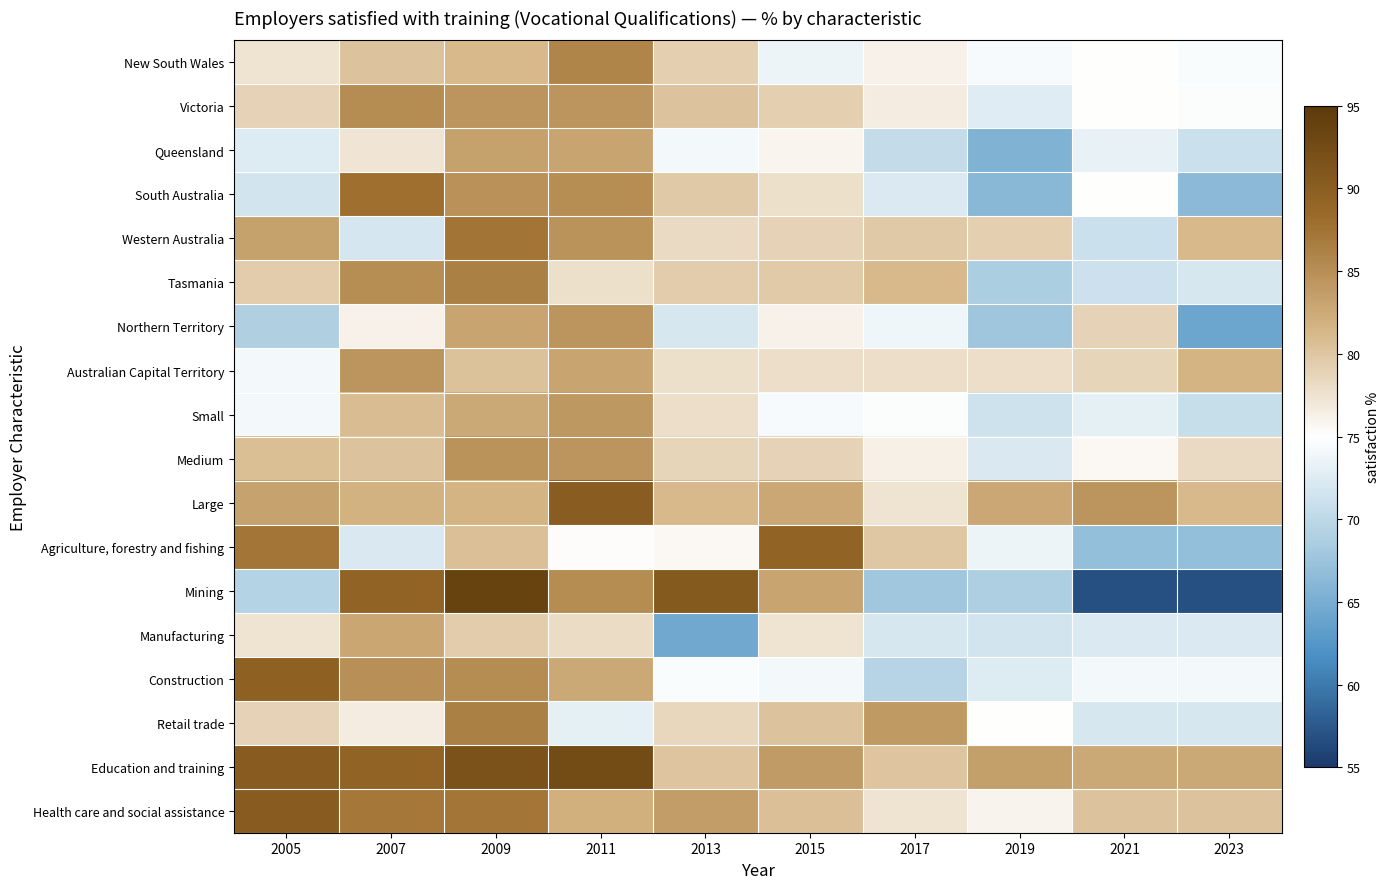

What is the difference between the highest and lowest values at 2011?

19.5